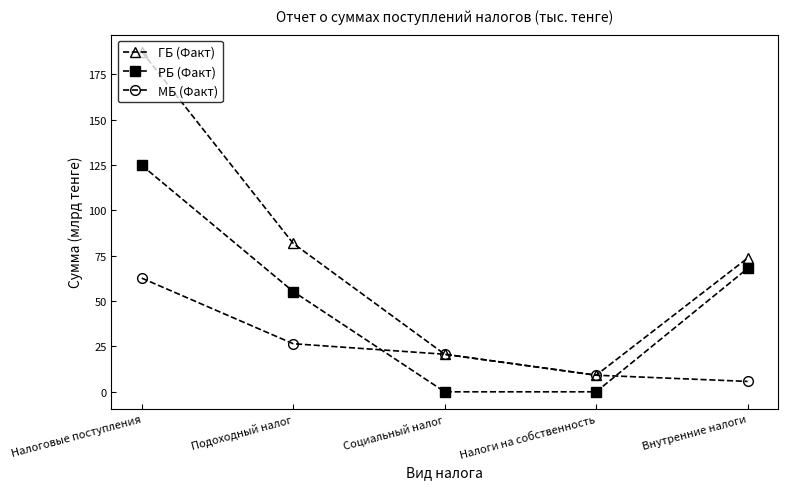

What is the difference between the highest and lowest values at Внутренние налоги?

68.0